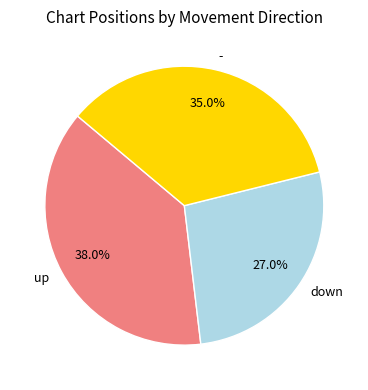

What is the ratio of the value at down to the value at up?

0.7